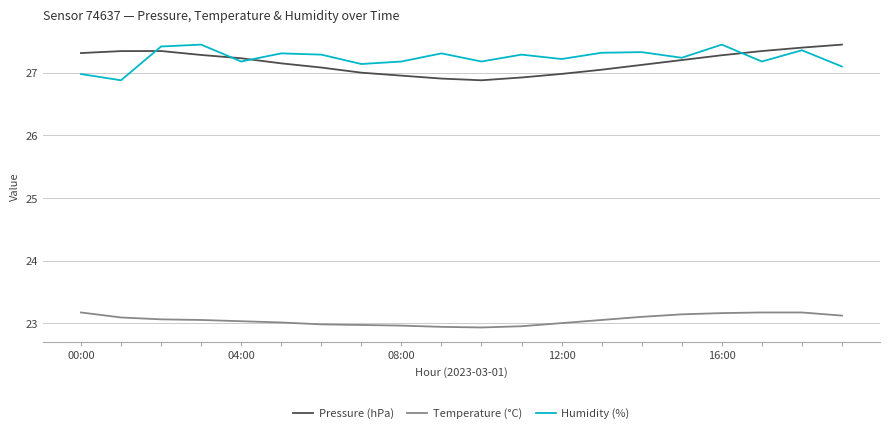

True or false: Temperature (°C) and Humidity (%) cross at least once.

False